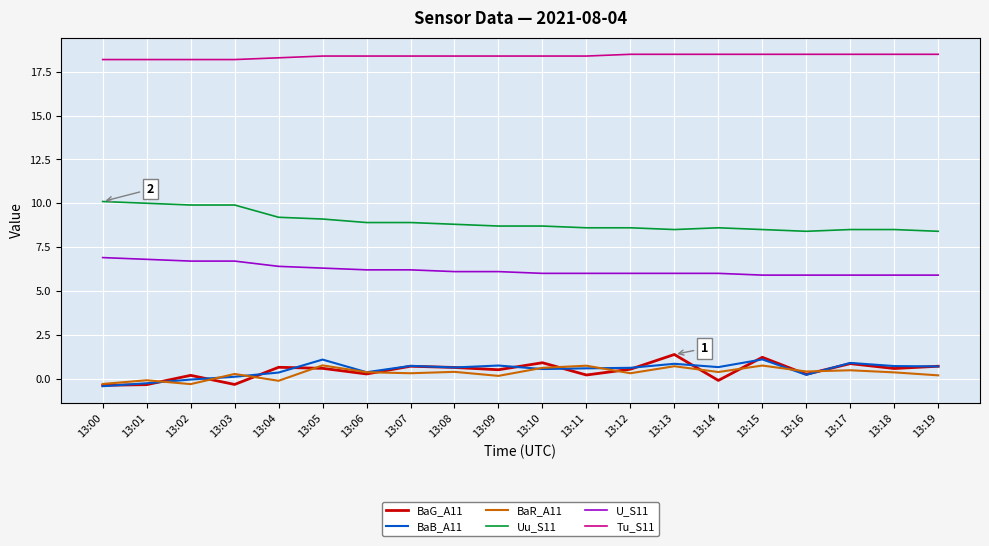

What is the lowest value of the BaG_A11 series?

-0.4